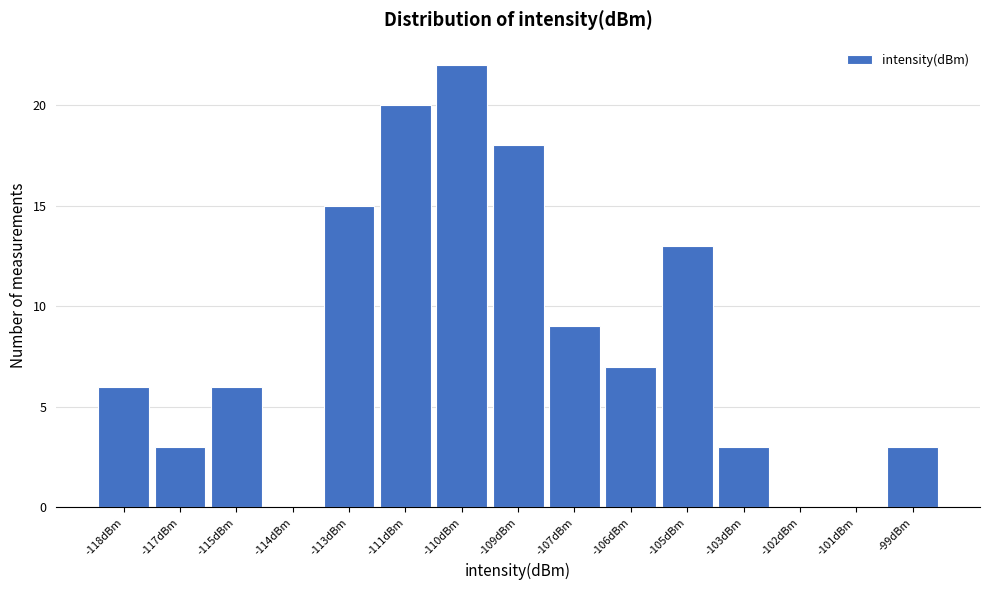

Reading left to right, list all the values displayed in this chart.

-118dBm=6	-117dBm=3	-115dBm=6	-114dBm=0	-113dBm=15	-111dBm=20	-110dBm=22	-109dBm=18	-107dBm=9	-106dBm=7	-105dBm=13	-103dBm=3	-102dBm=0	-101dBm=0	-99dBm=3